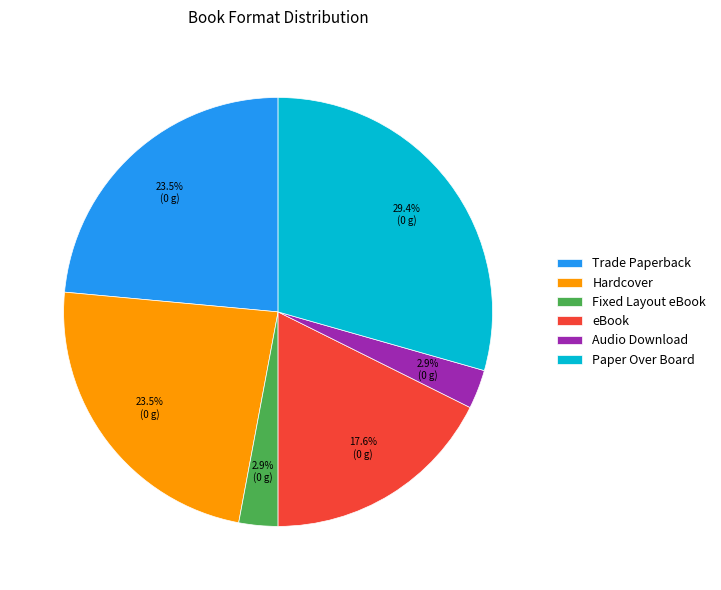

Which has a higher value, Hardcover or Fixed Layout eBook?

Hardcover